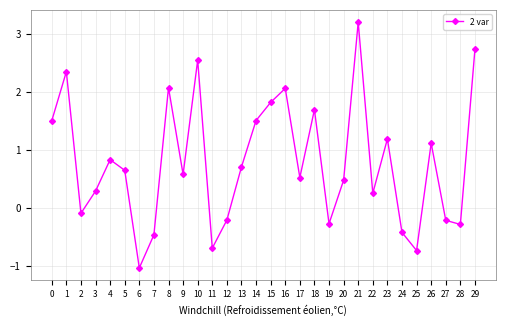

Which category has the lowest value across all series?

6